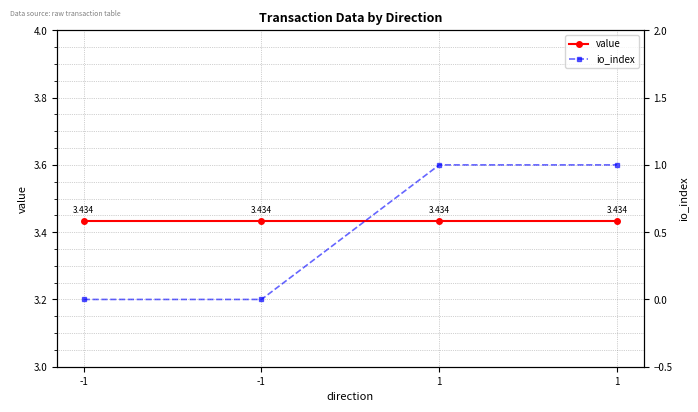

Reading right to left, transcribe all the data shown in this chart.

value: 1=3.4	1=3.4	-1=3.4	-1=3.4
io_index: 1=1.0	1=1.0	-1=0.0	-1=0.0